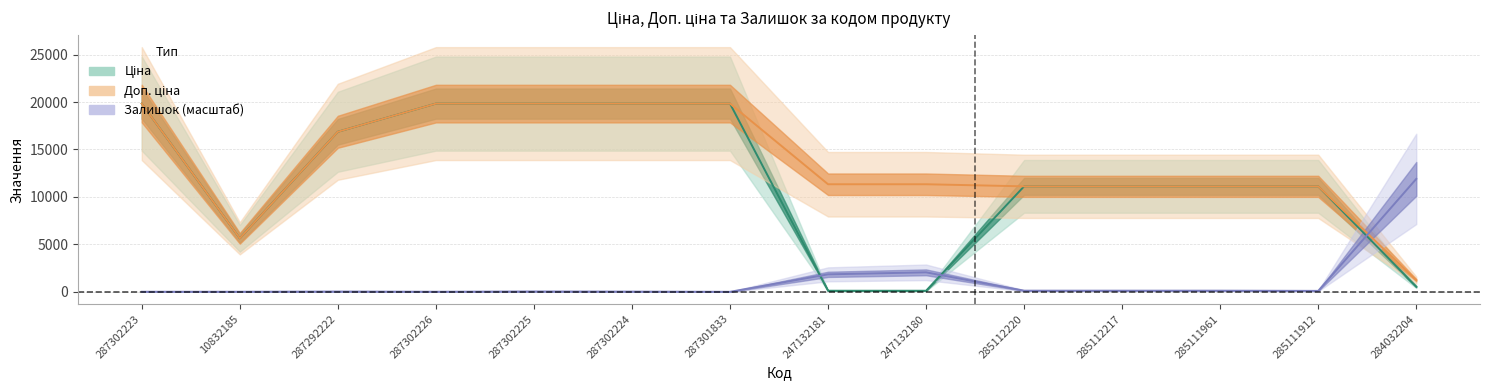

How many data points in Ціна are above 11113?

10